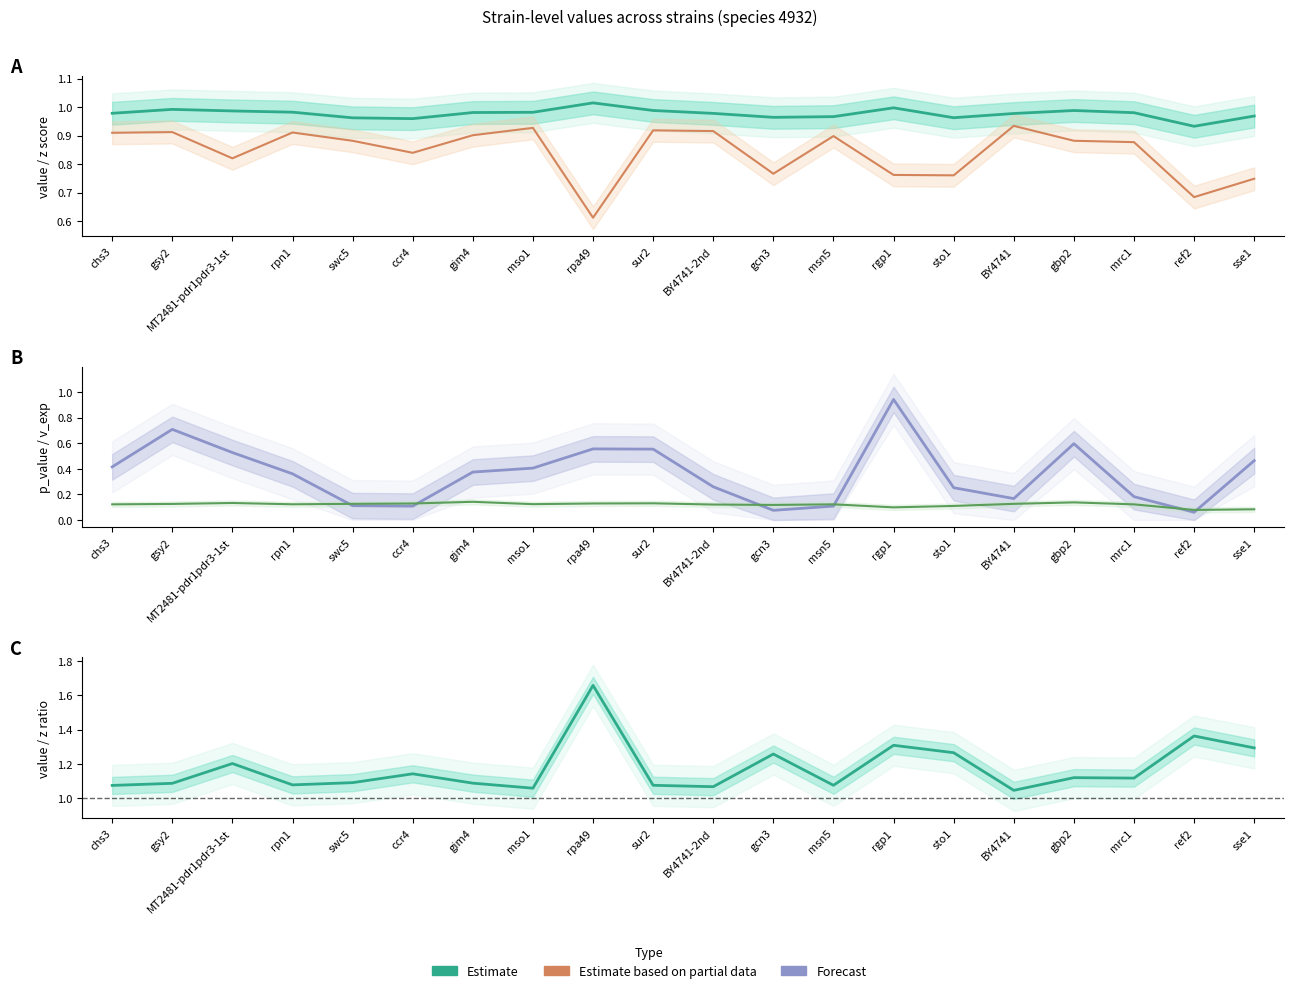

Does the chart display data point markers on the line(s)?

No